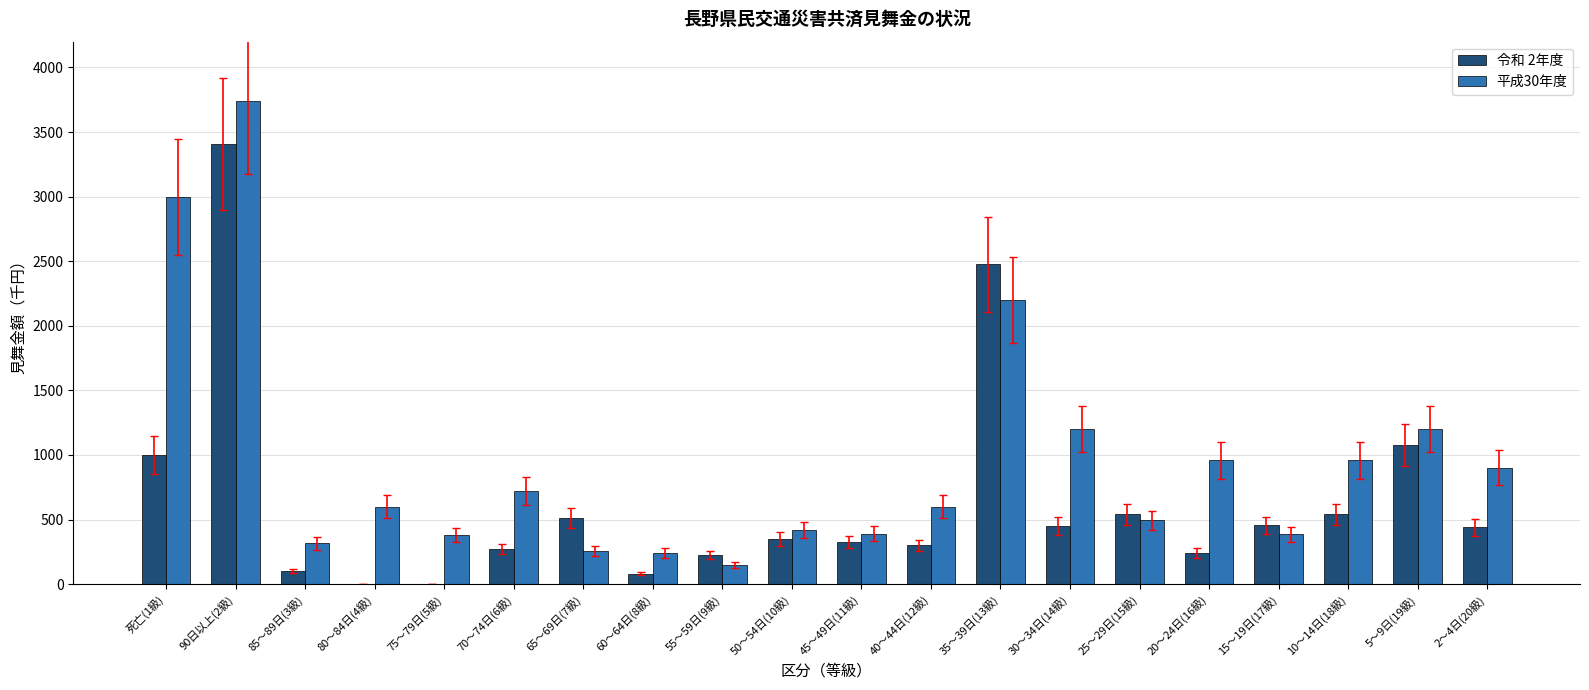

What is the total value across all series at 40～44日(12級)?

900